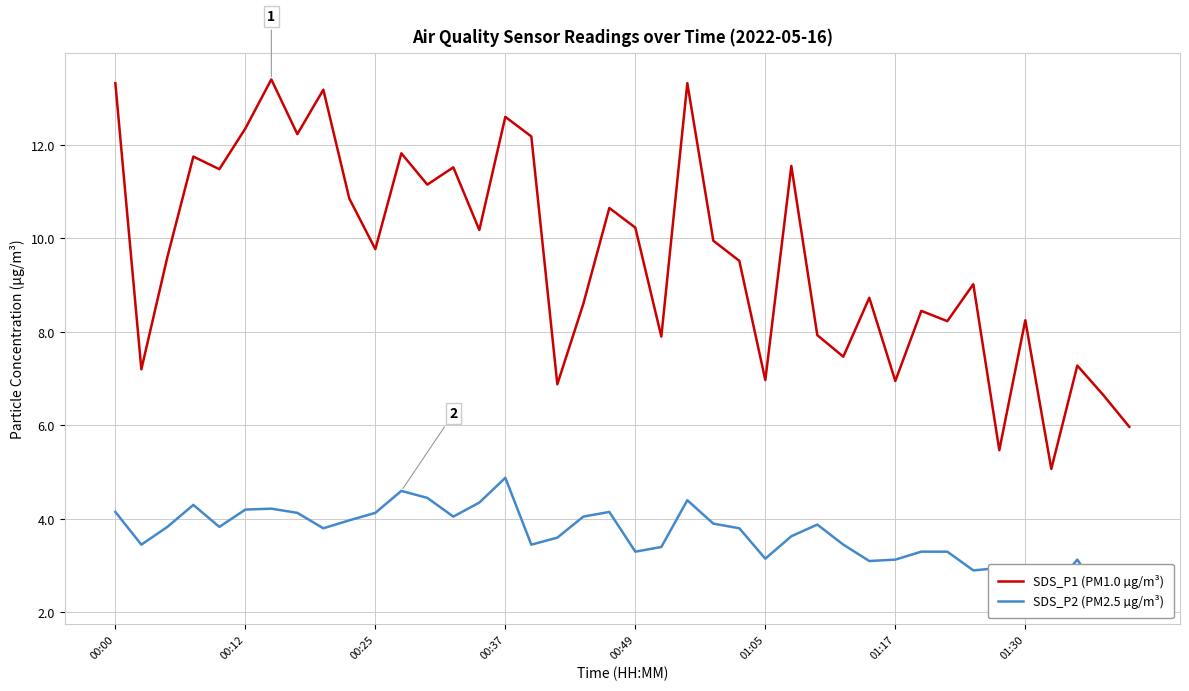

True or false: SDS_P1 (PM1.0 µg/m³) has more than 1 points higher than both neighbors.

True